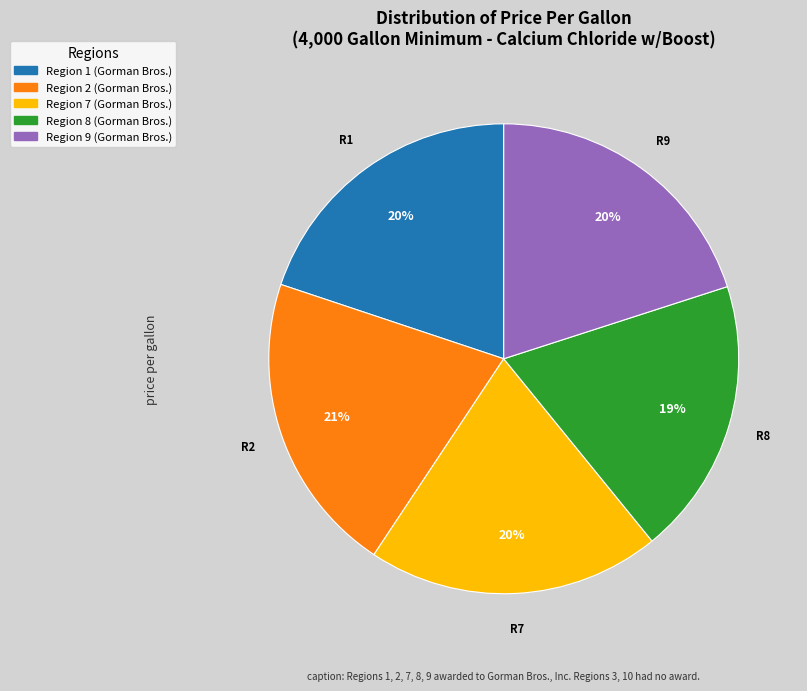

Which category has the biggest portion of the pie?

Region 2 (Gorman Bros.)